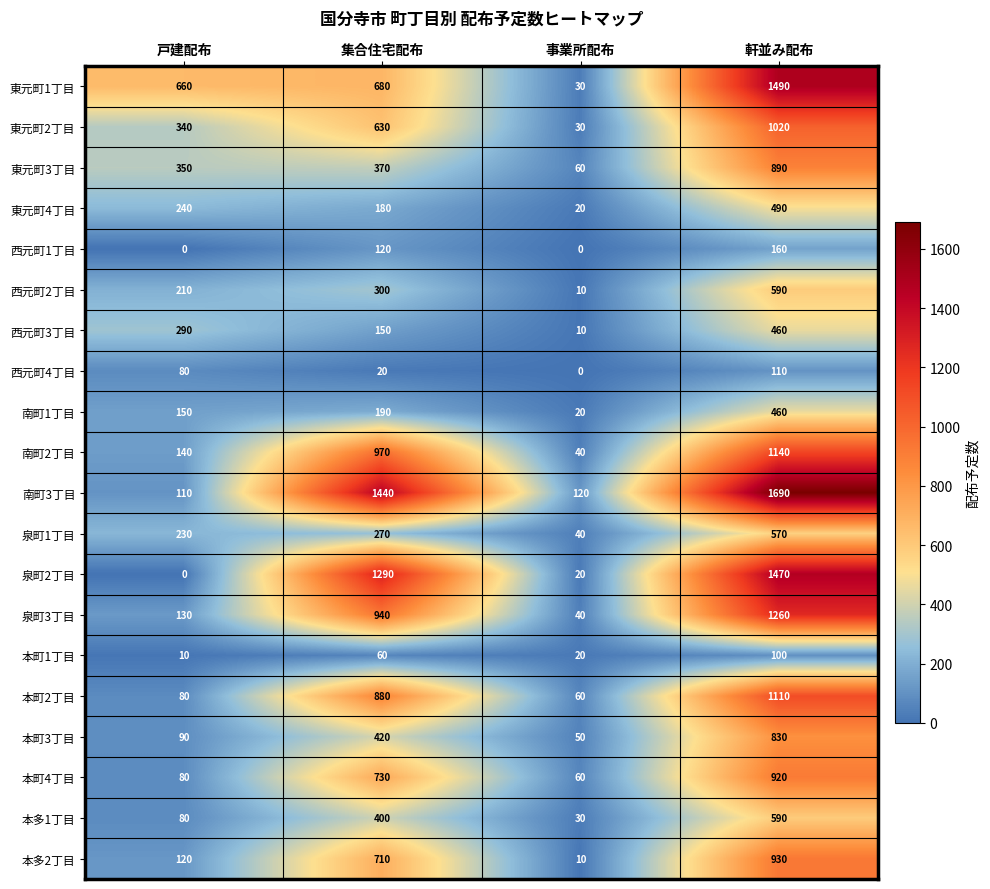

What is the spread (max minus min) of values at 事業所配布?

120